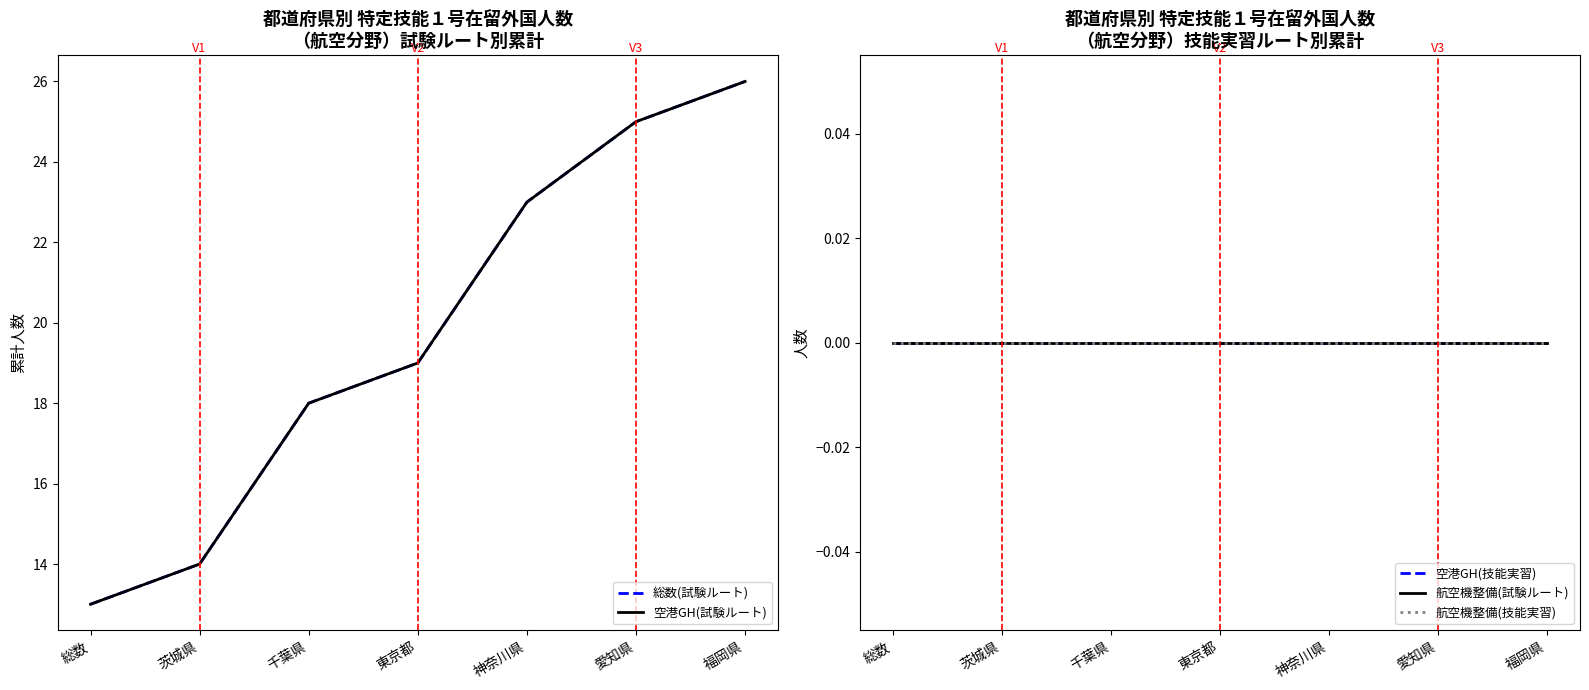

What is the label of the 5th point from the right?

千葉県